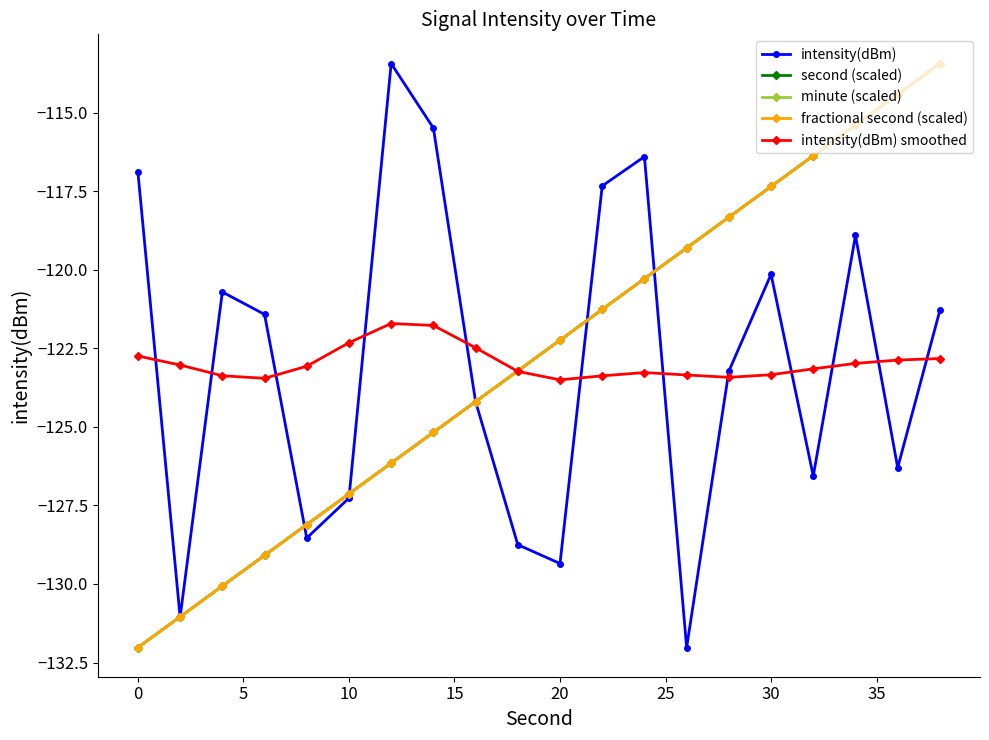

What is the average value of the minute (scaled) series?

-122.7